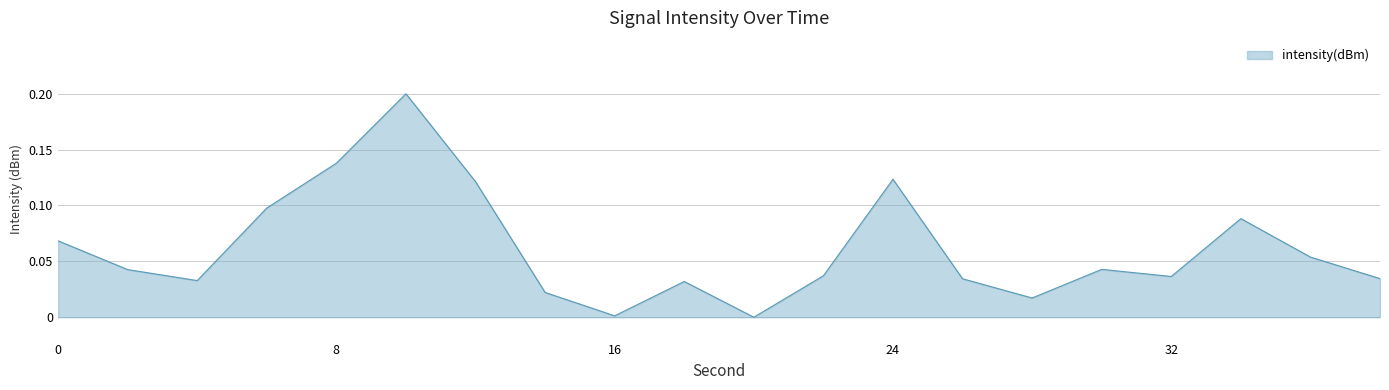

How many values are above zero?

19